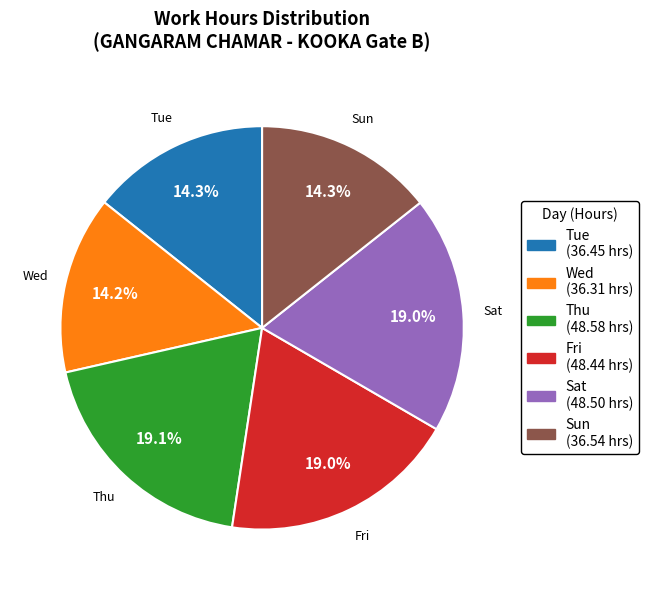

Is there any slice that represents more than half of the pie?

No